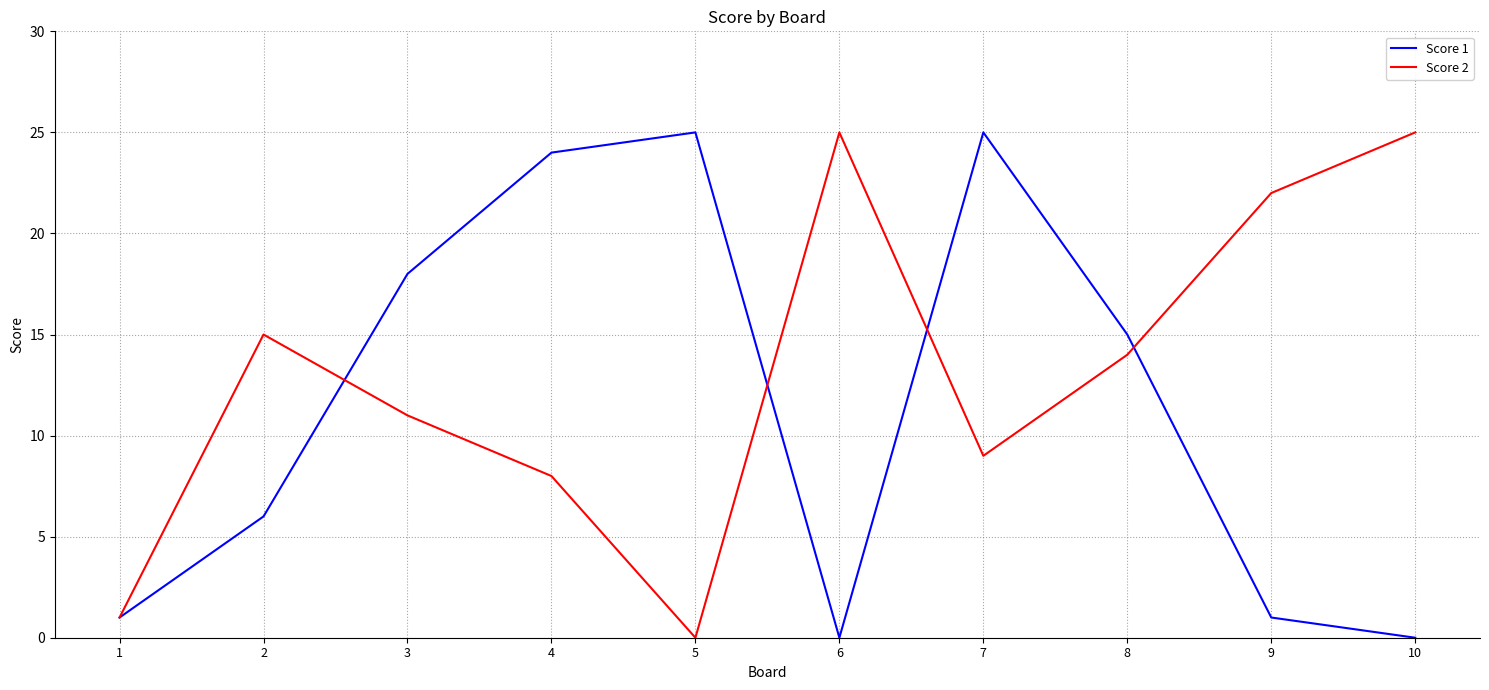

At how many categories does at least one series exceed 21?

6